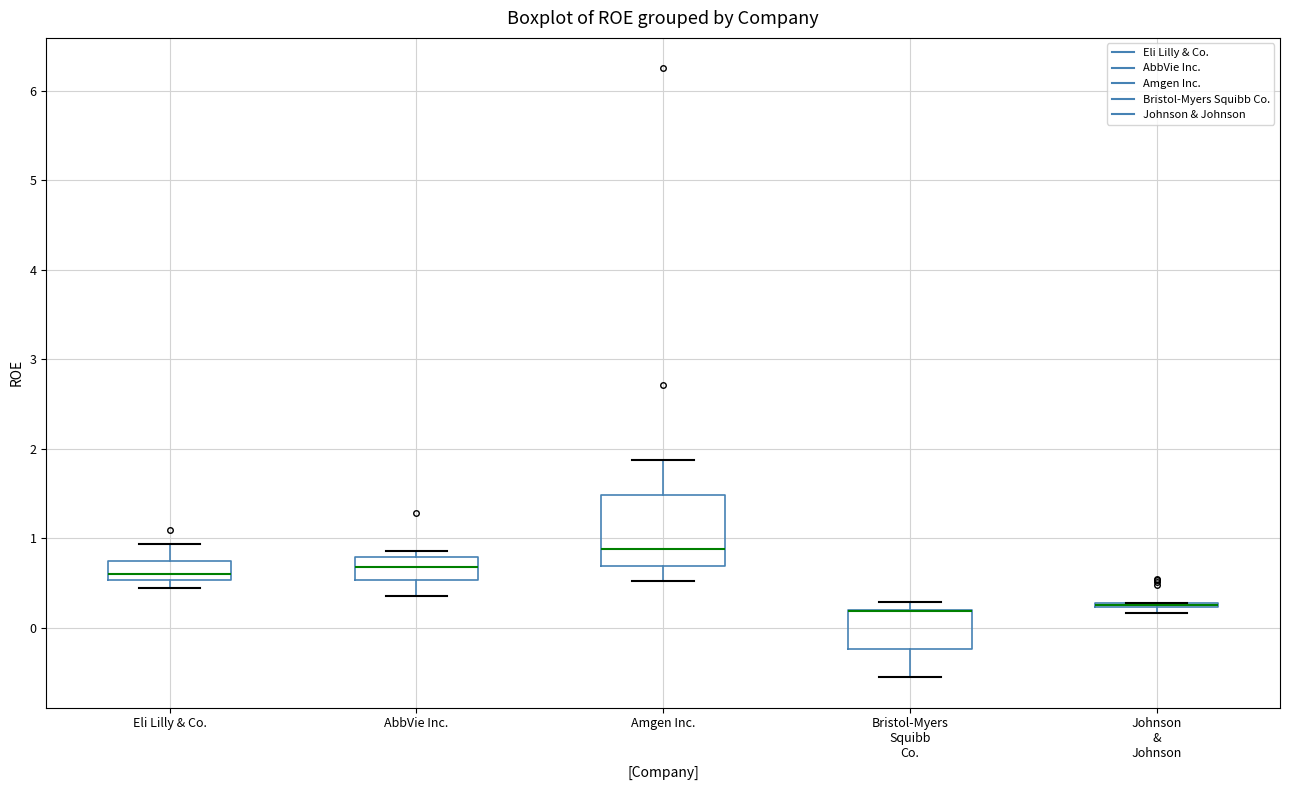

Which box is the tallest, from its lower edge to its upper edge?

Amgen Inc.